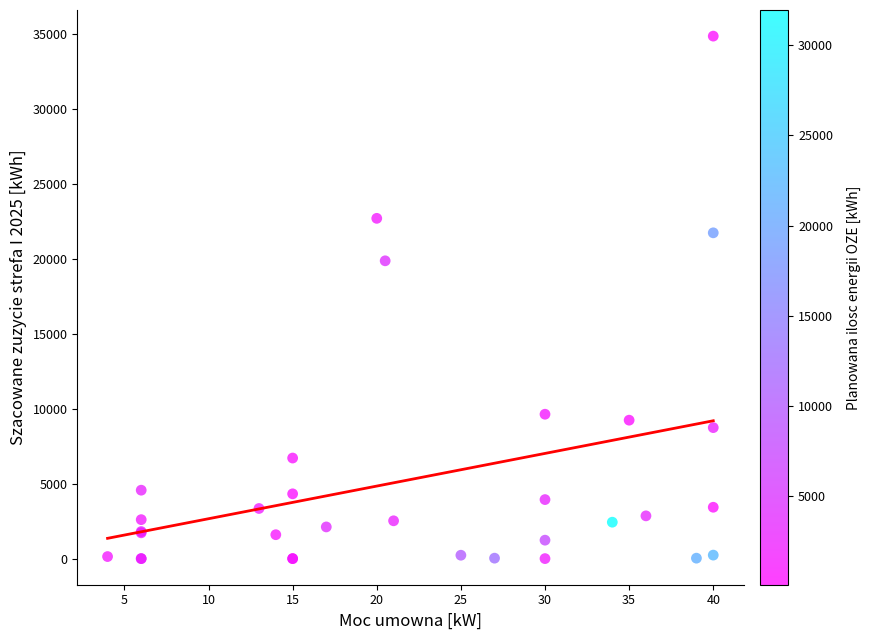

What Y value in the scatter plot is closest to 17436?

19876